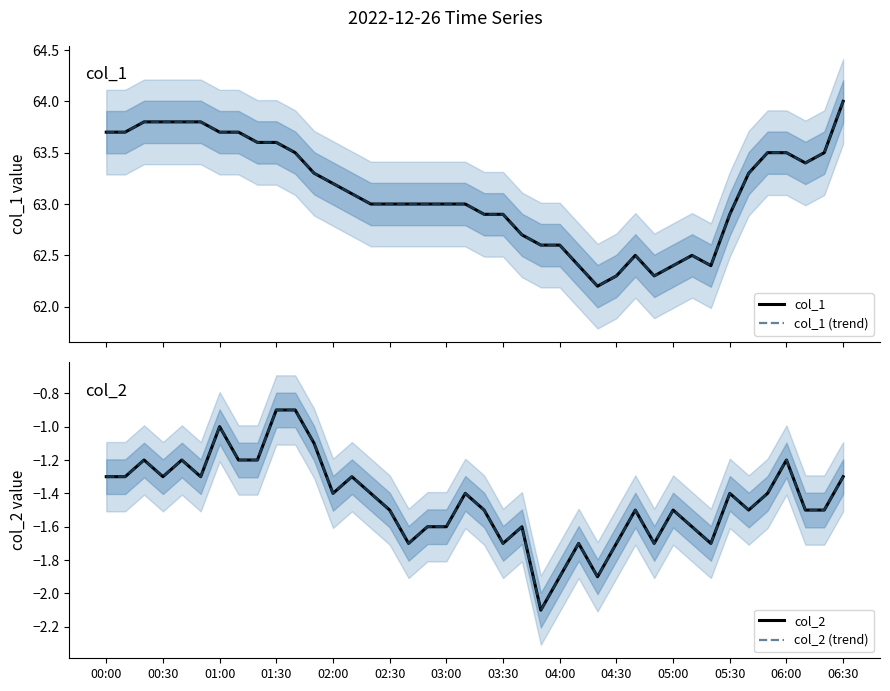

Between 04:00 and 06:00, which series saw the biggest shift?

col_1